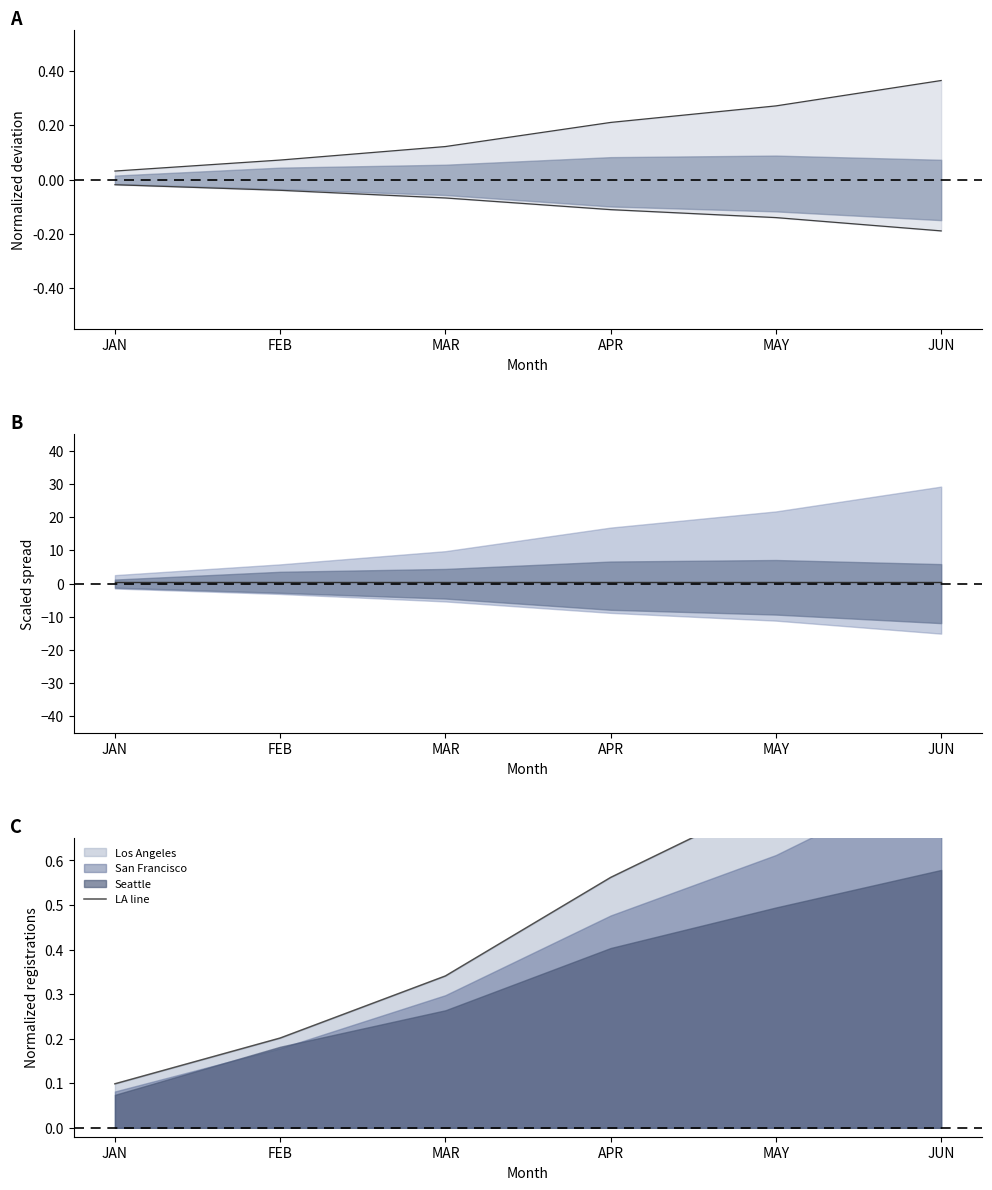

True or false: Lower bound has a value of -0.0 at MAY.

False